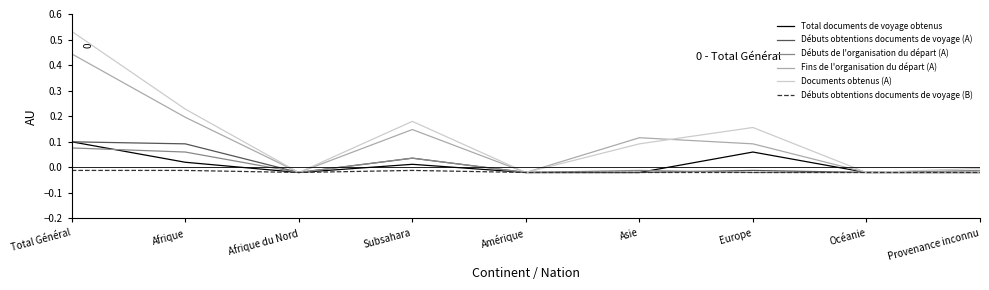

Is the value of Débuts de l'organisation du départ (A) at Provenance inconnu greater than the value of Fins de l'organisation du départ (A) at Europe?

No